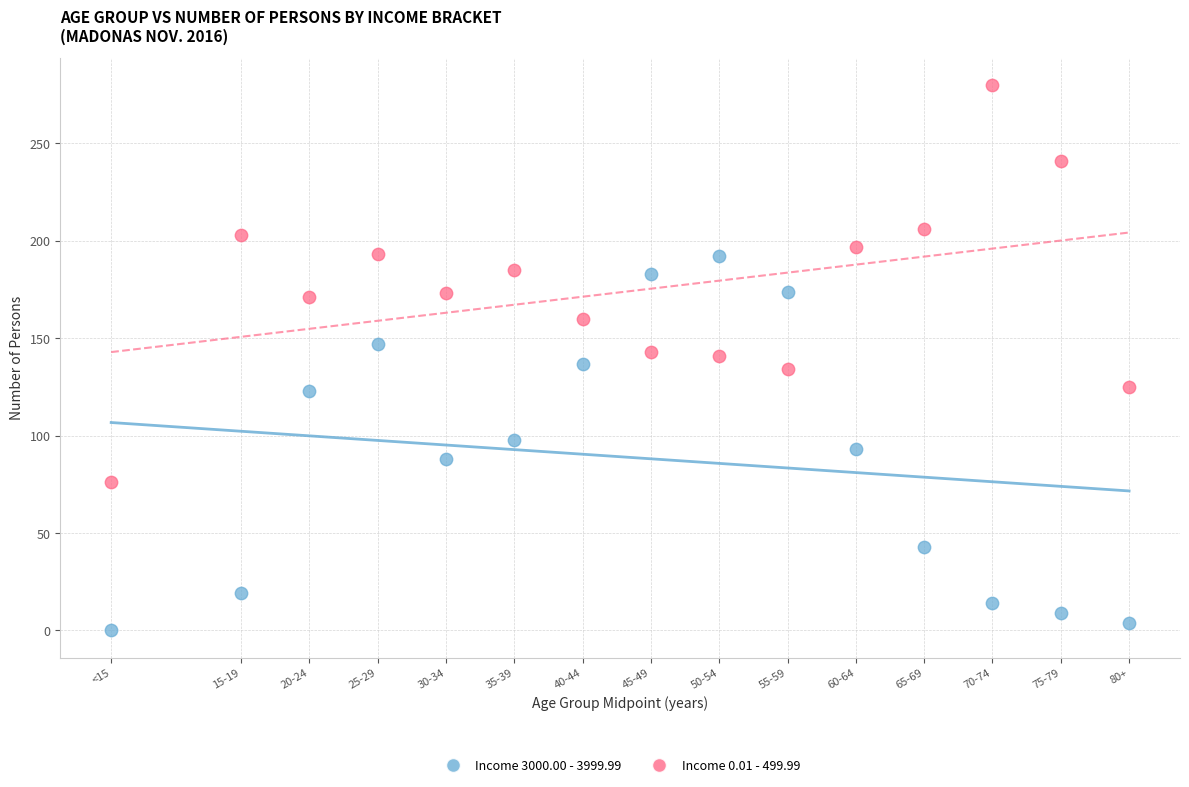

Count the number of points in this scatter plot.

30